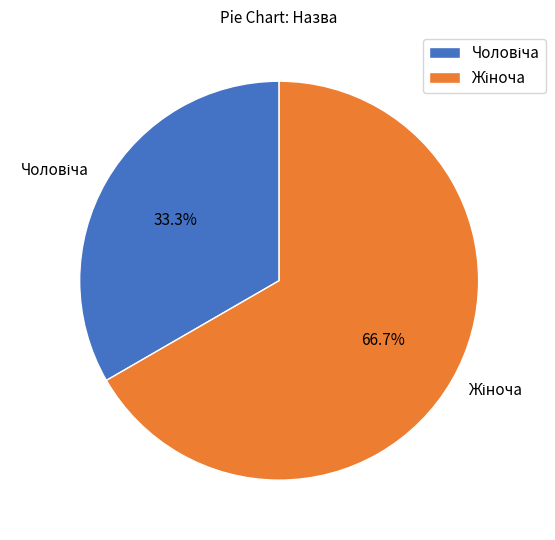

Is there any slice that represents more than half of the pie?

Yes